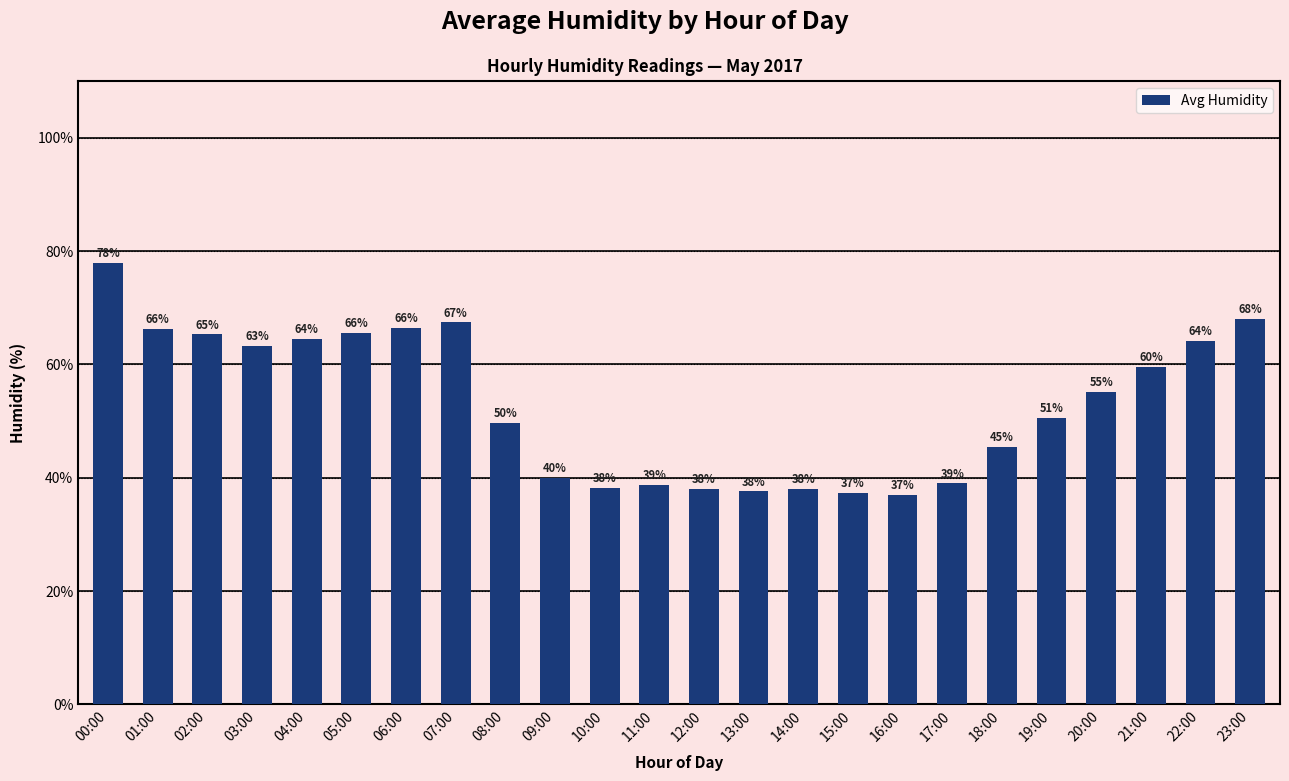

What is the difference between the maximum and minimum values?

40.9